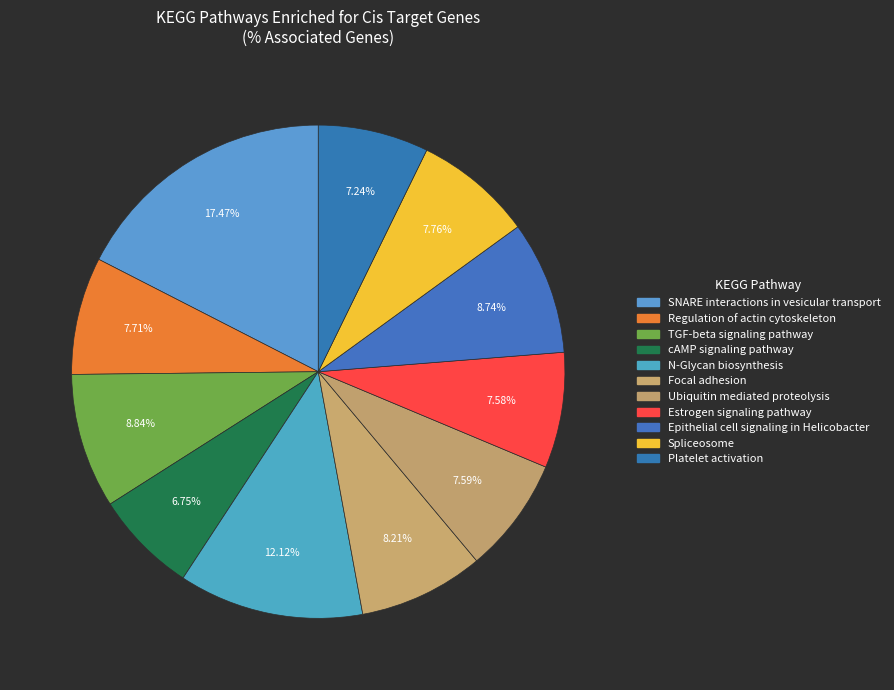

Is it true that Platelet activation is 1% of the pie?

False